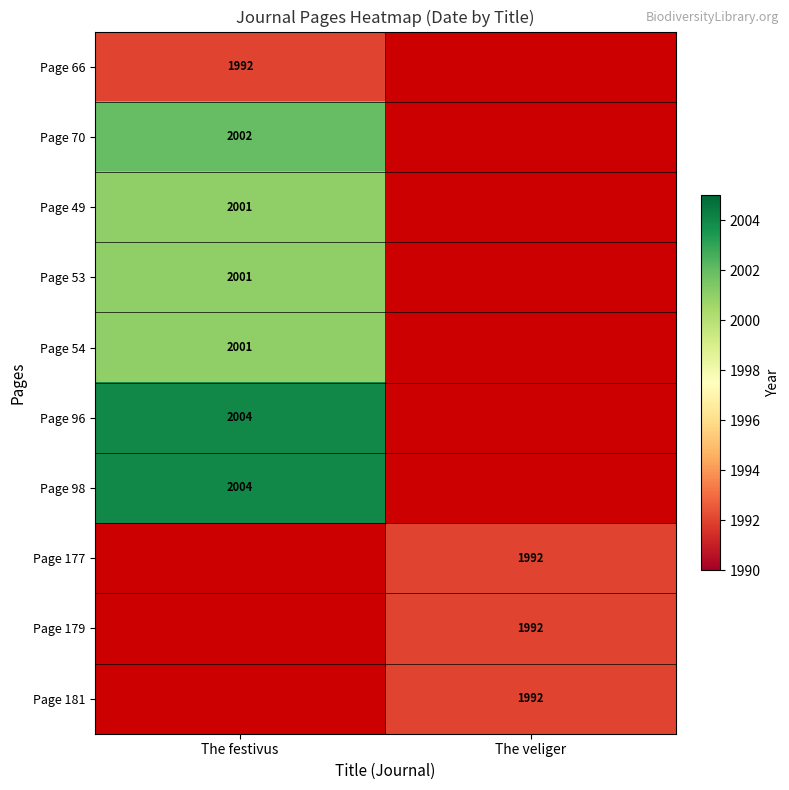

The Page 49 series shows 2001 at The festivus. True or false?

True